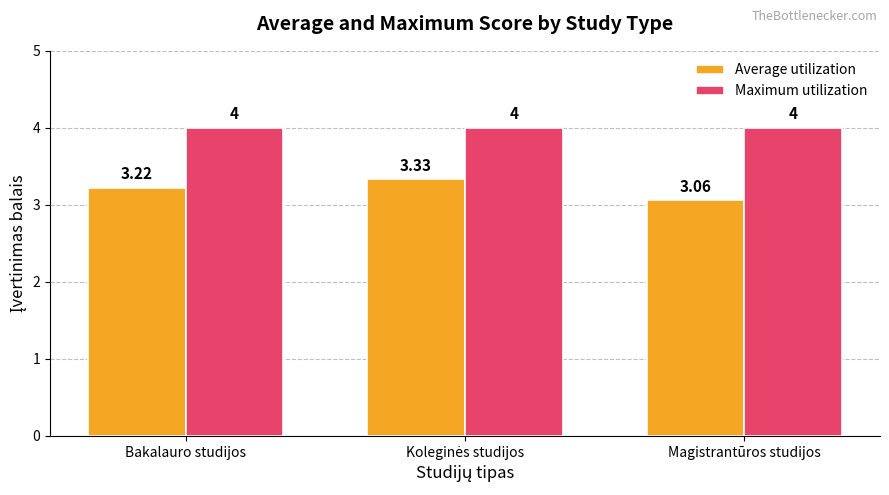

Rank the series by their maximum value, from lowest to highest.

Average utilization, Maximum utilization